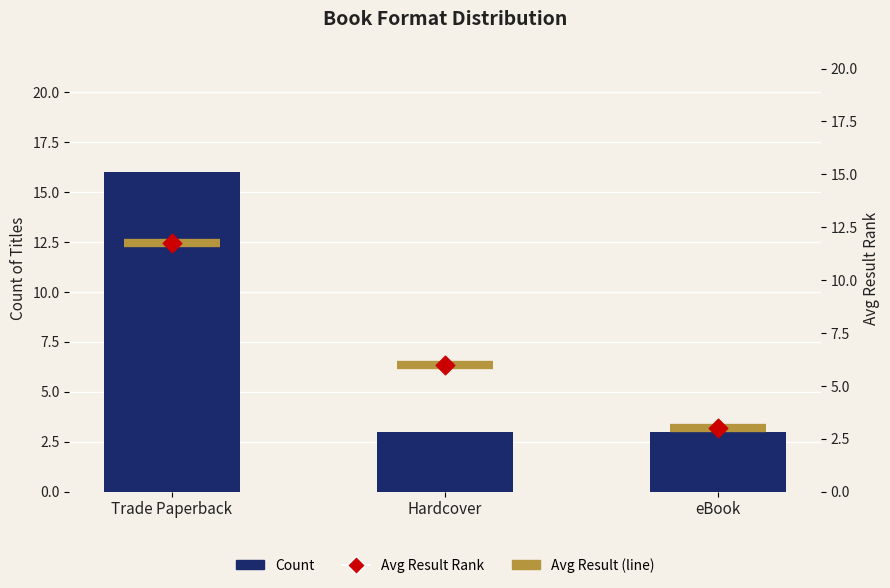

Which series reaches the maximum Y coordinate?

Count